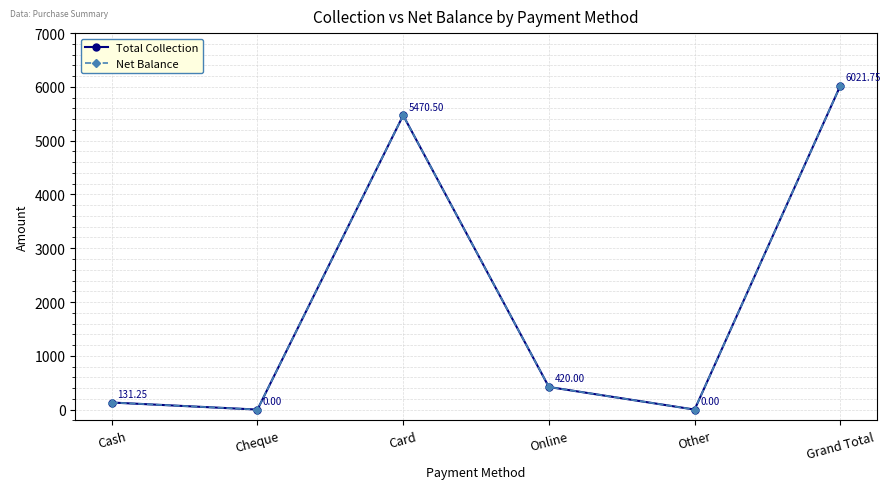

Which series has the largest total across all categories?

Total Collection